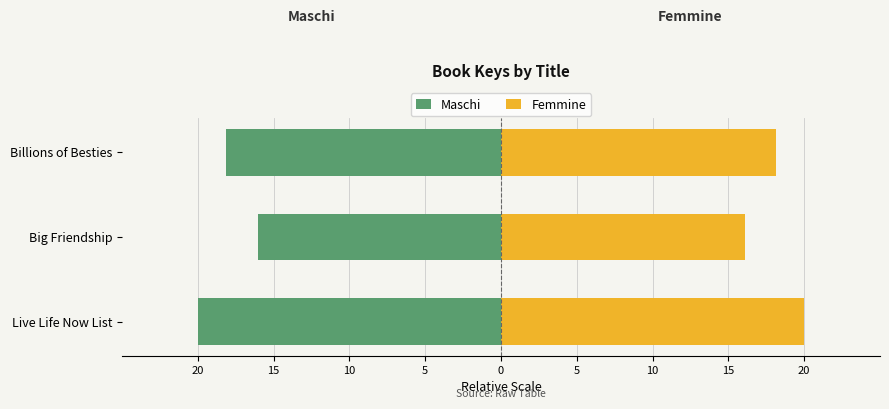

Which has a higher value, Big Friendship or Billions of Besties?

Big Friendship